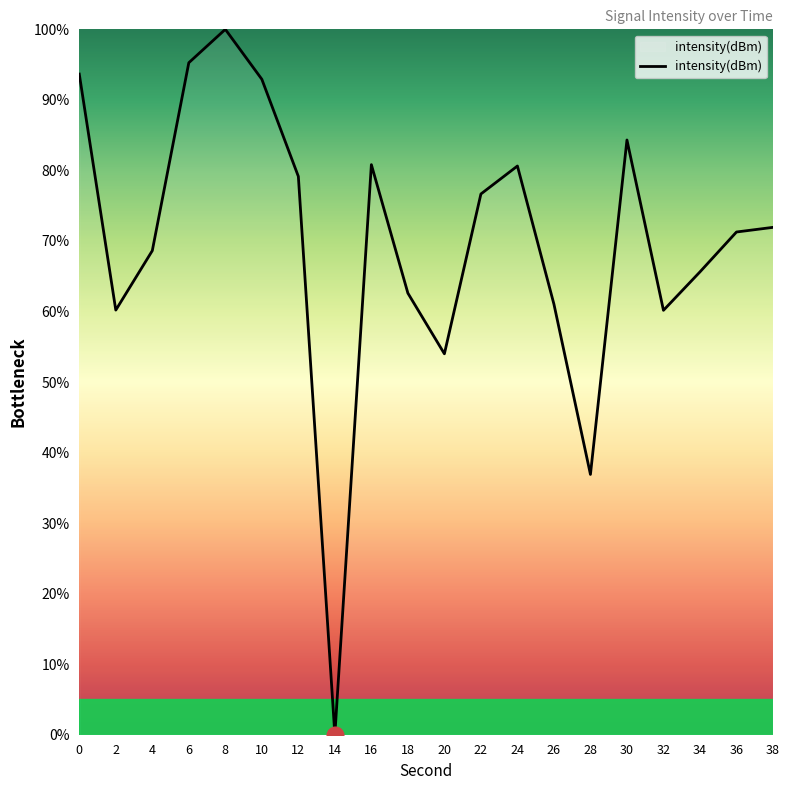

What is the difference between the maximum and minimum values?

100.0